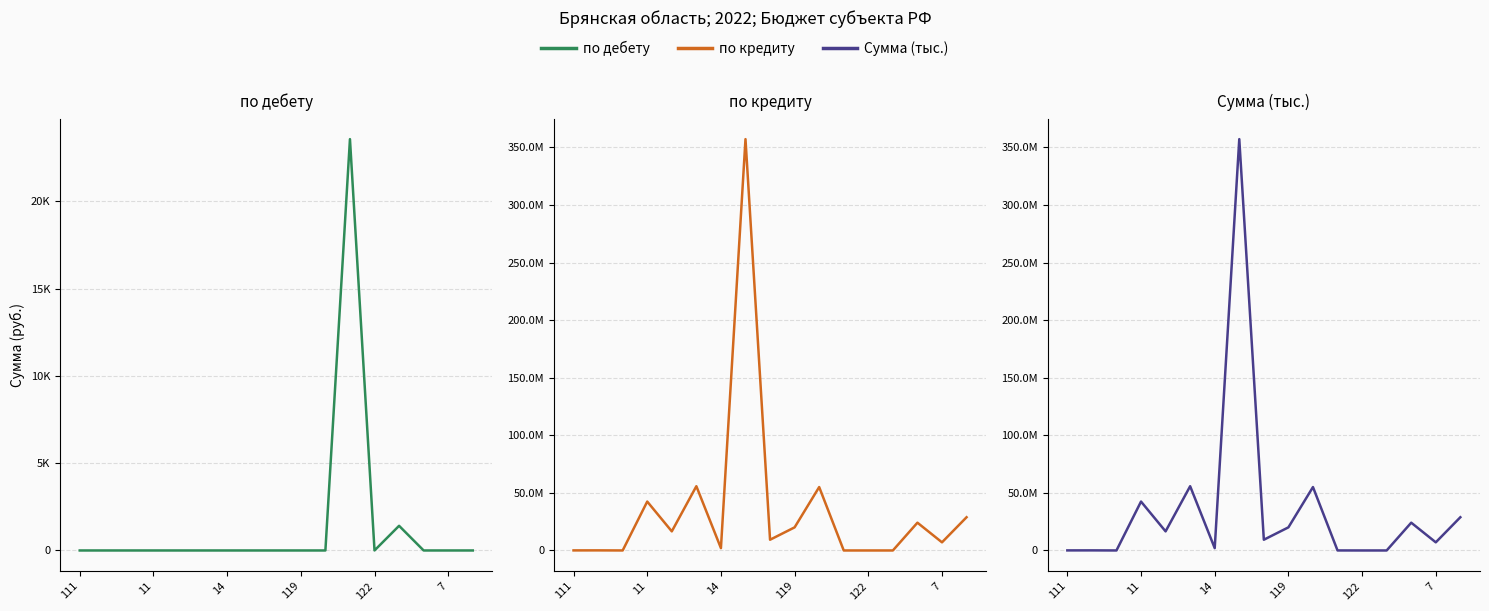

Which series changed the most between 122 and 13?

по кредиту